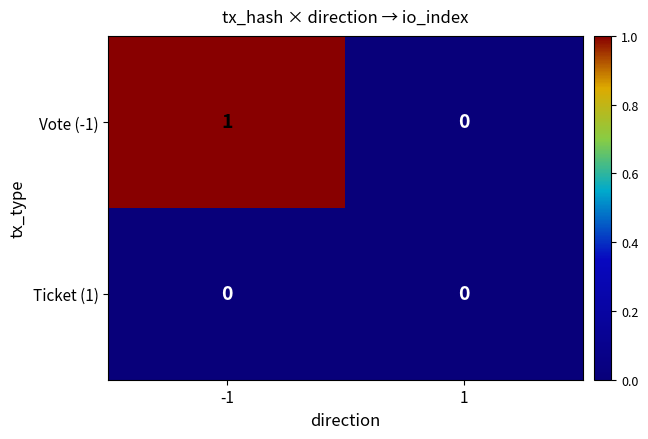

List the series in order of their peak value, highest first.

Vote (-1), Ticket (1)